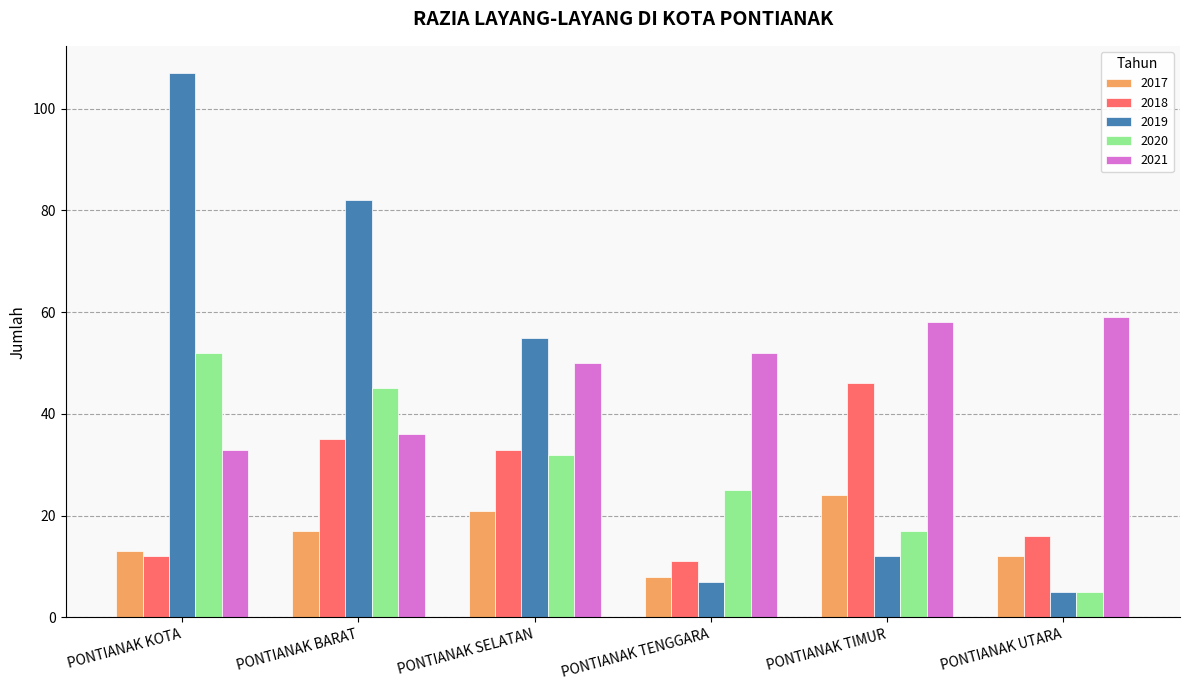

Is it true that 2019 equals 82 at PONTIANAK BARAT?

True